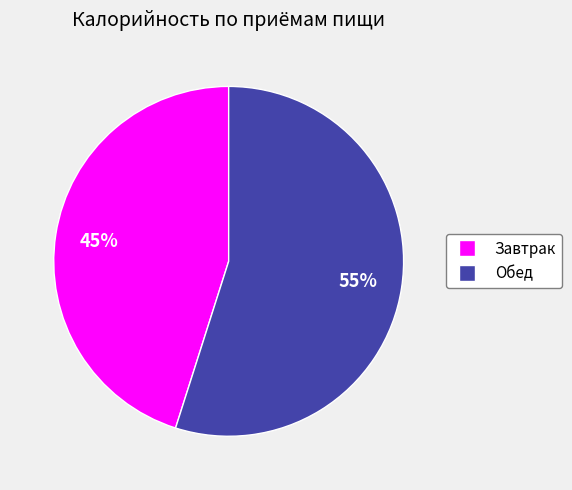

Rank the categories by value from highest to lowest.

Обед, Завтрак